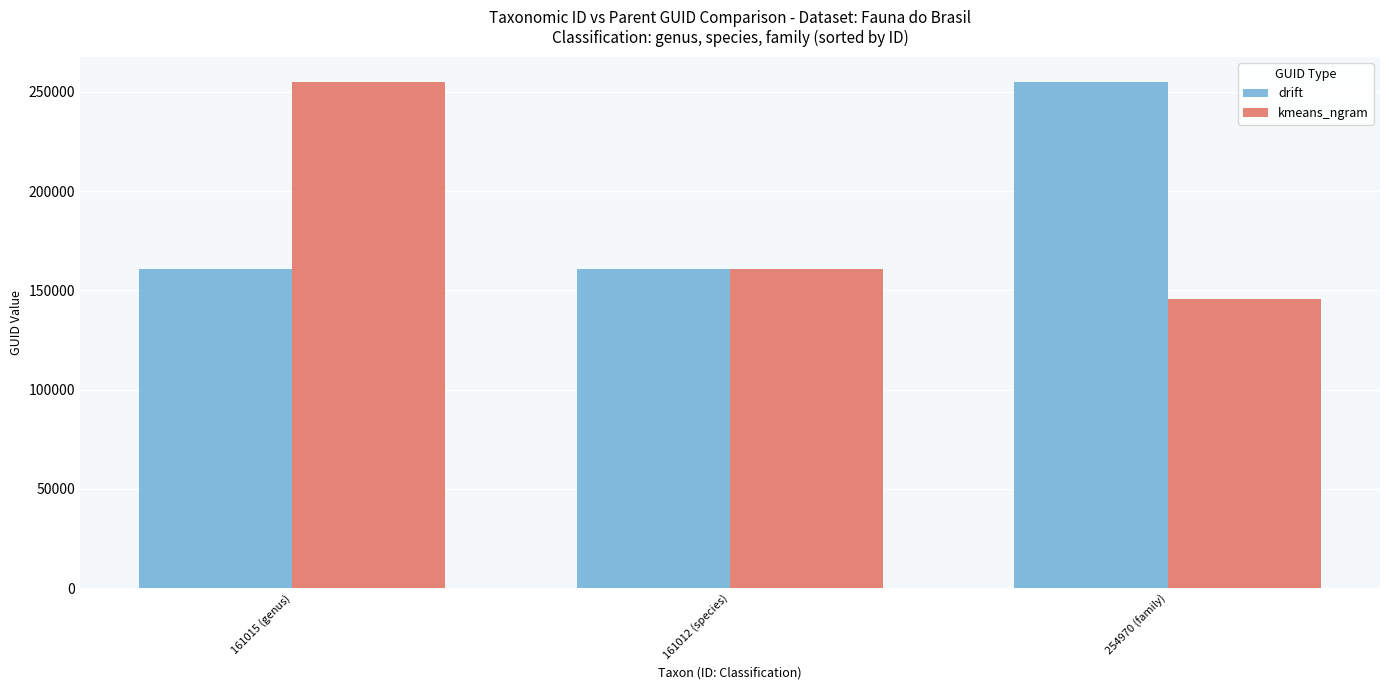

Which series has the largest total across all categories?

drift